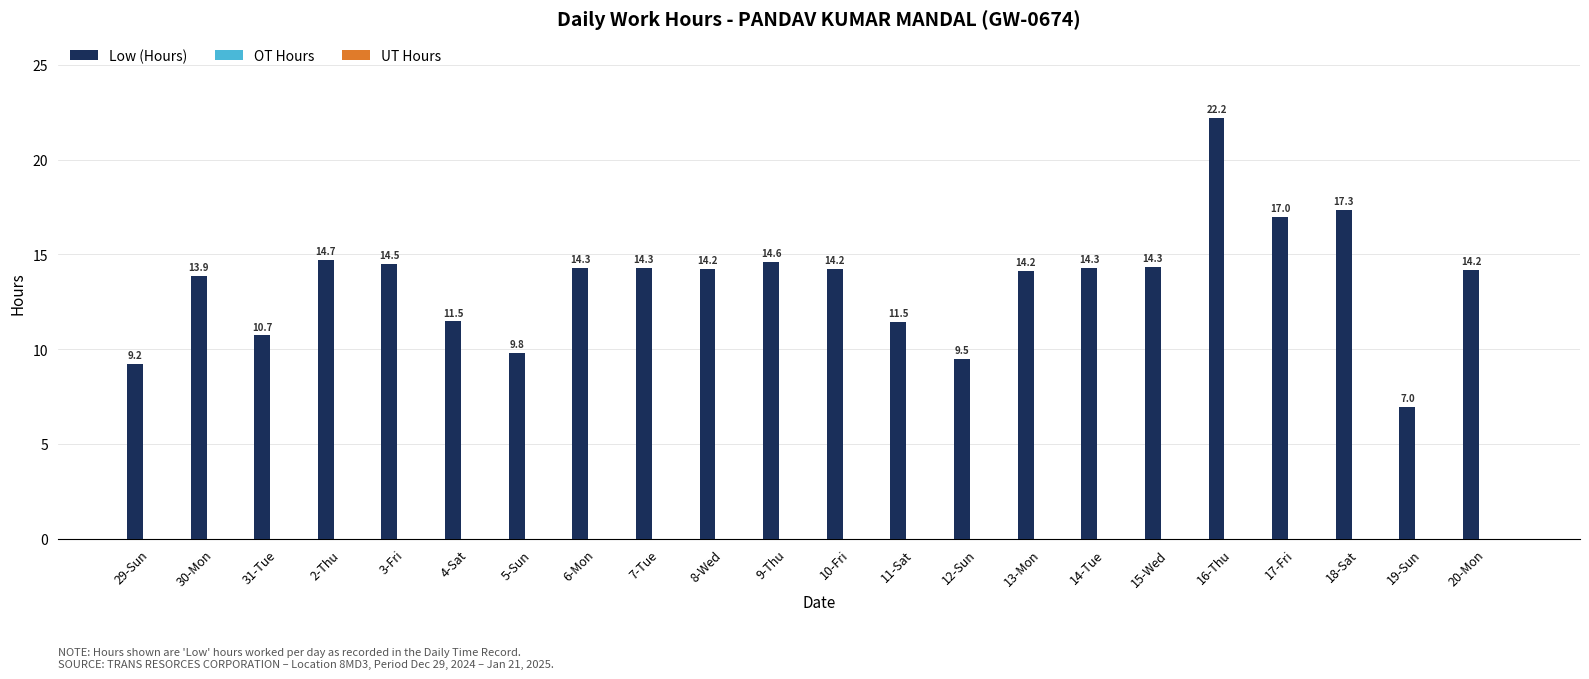

Does the chart contain stacked bars?

No